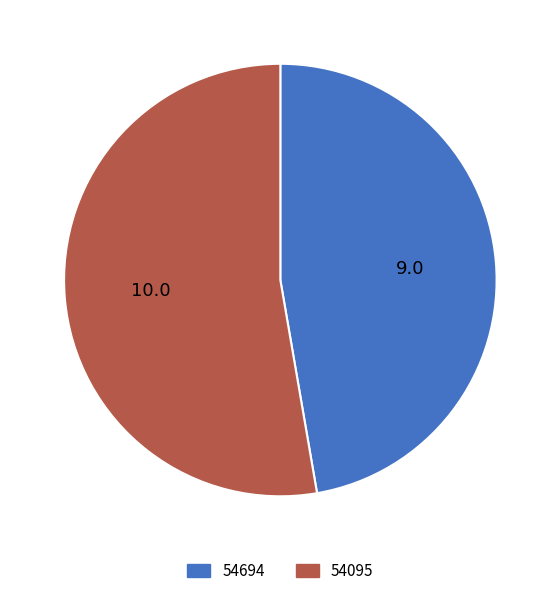

Count the number of slices in the pie.

2